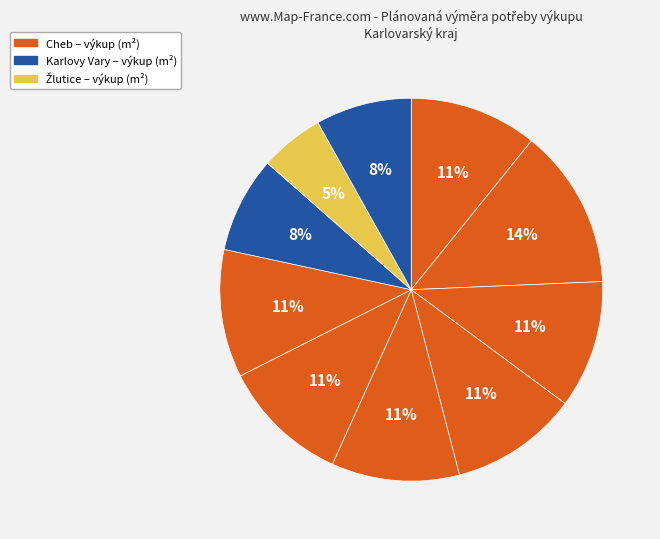

Count the number of slices in the pie.

10